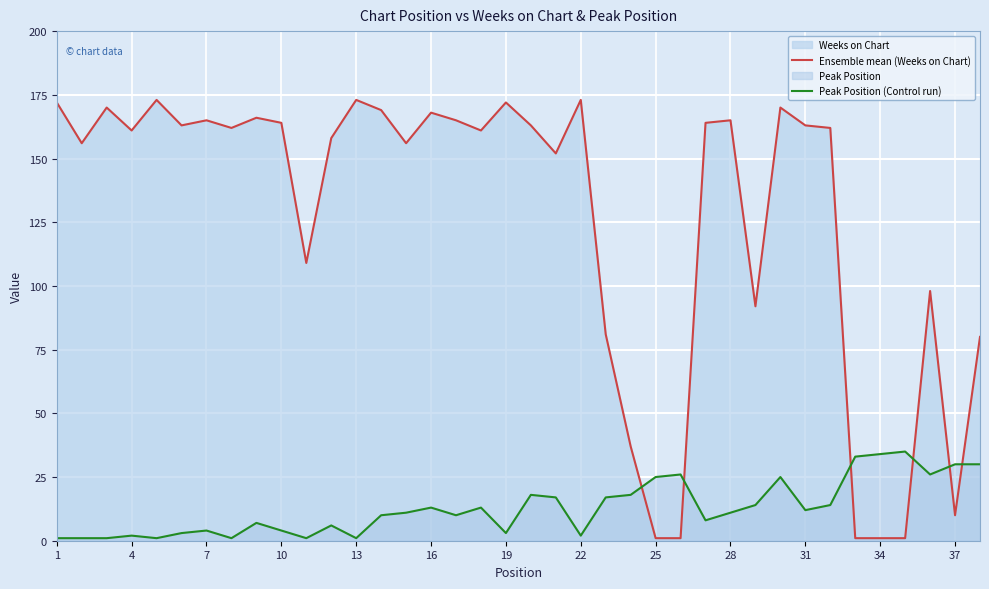

What is the value of the Peak Position (Control run) point at the 37th from the left?

30